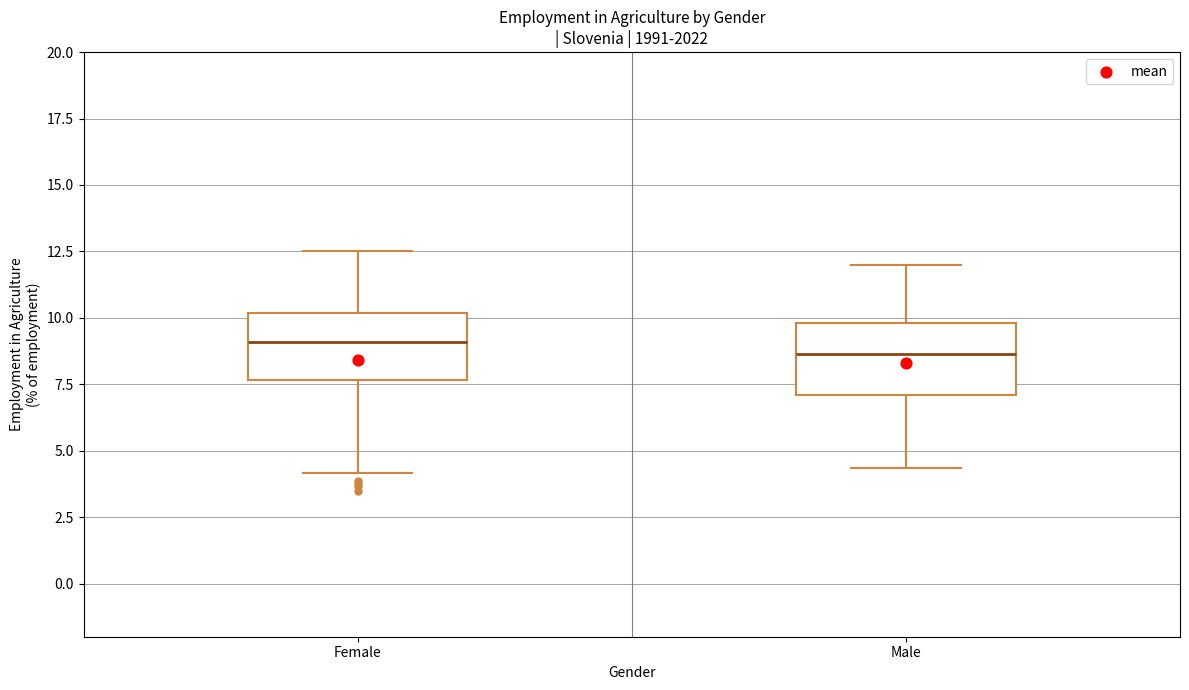

Reading left to right, read every box against the y-axis: the position of its median line, the range the box covers, and the ends of its whiskers. The values are not printed on the chart, so give them approximately, as read against the axis.

Female: median 9.0, box 7.5 to 10.0, whiskers 4.0 to 12.5
Male: median 8.5, box 7.0 to 10.0, whiskers 4.5 to 12.0